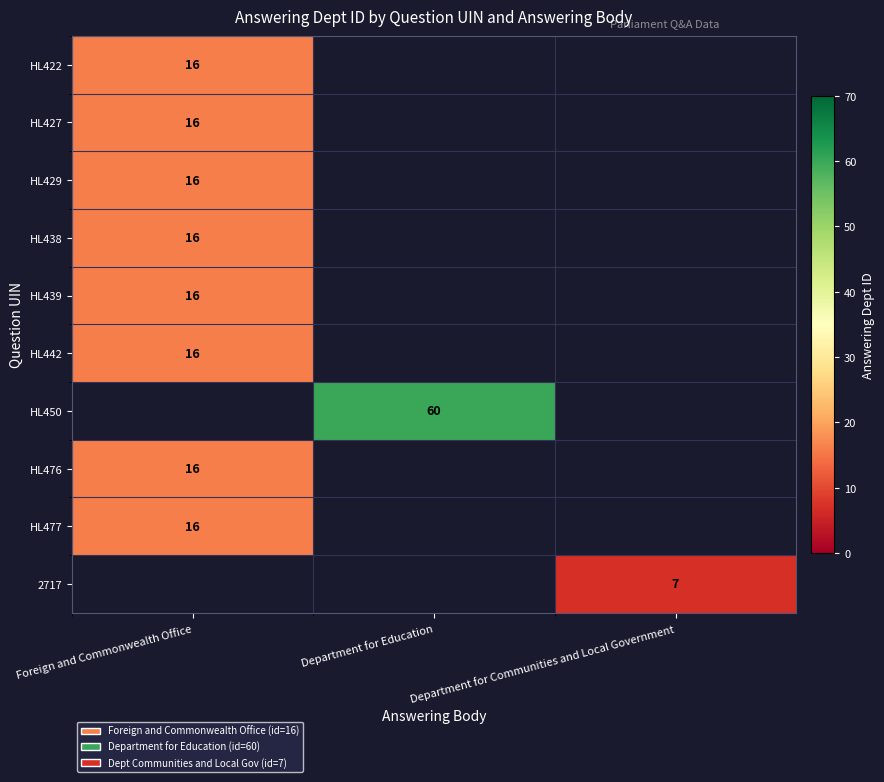

Count the number of data series in this chart.

10